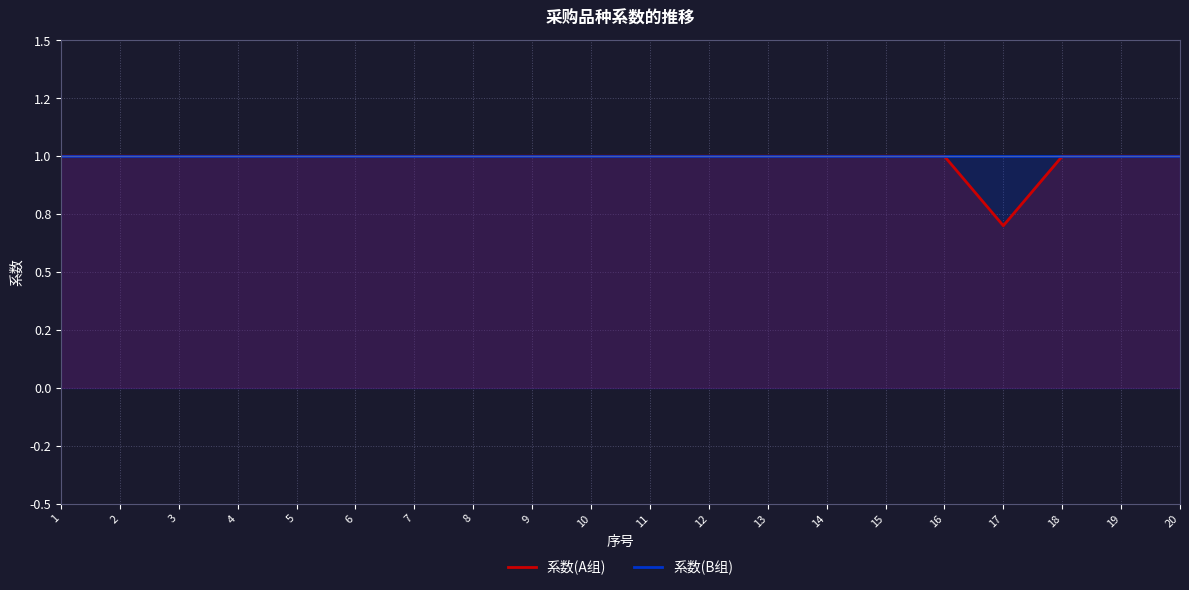

In 系数(A组), how many points are lower than both neighbors (excluding endpoints)?

1